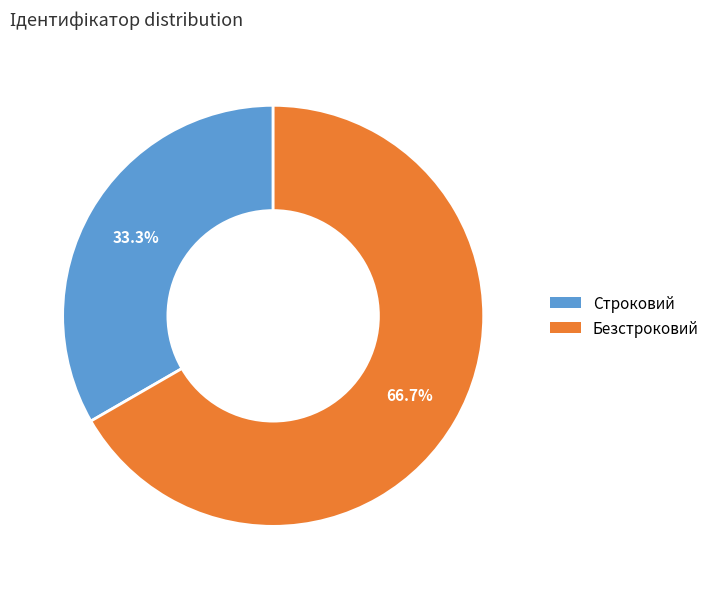

What is the ratio of the value at Безстроковий to the value at Строковий?

2.0